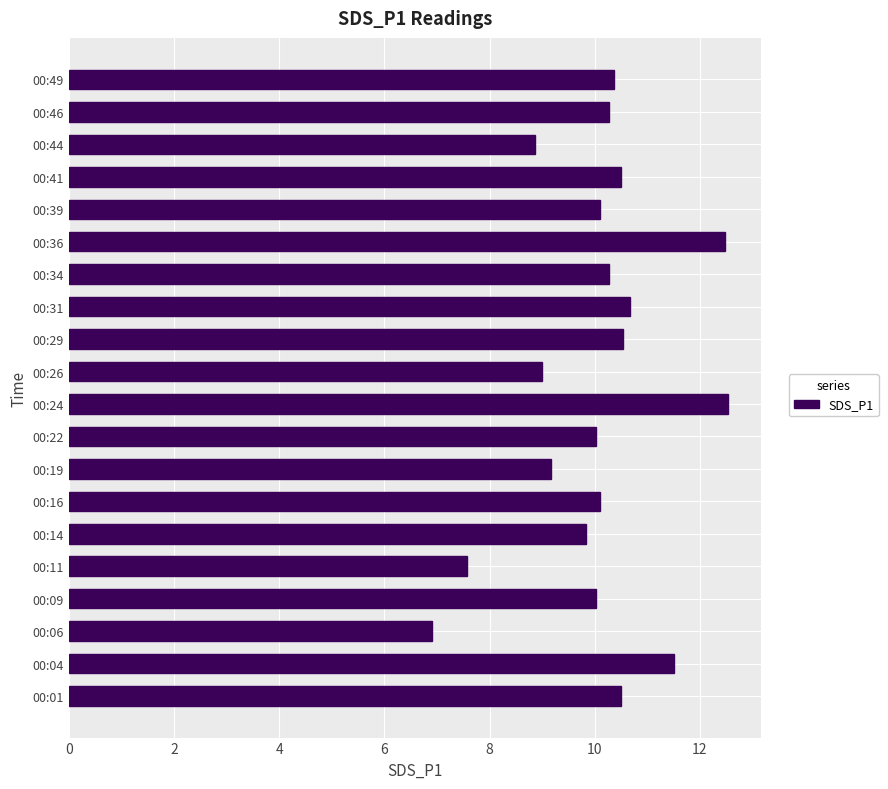

Reading bottom to top, extract all data points from this chart.

10.5	11.5	6.9	10.0	7.6	9.8	10.1	9.2	10.0	12.5	9.0	10.5	10.7	10.3	12.5	10.1	10.5	8.9	10.3	10.4